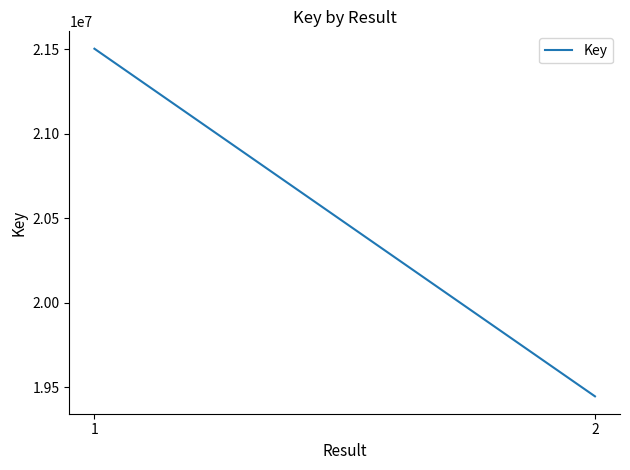

List the labels in order of value, smallest first.

2, 1